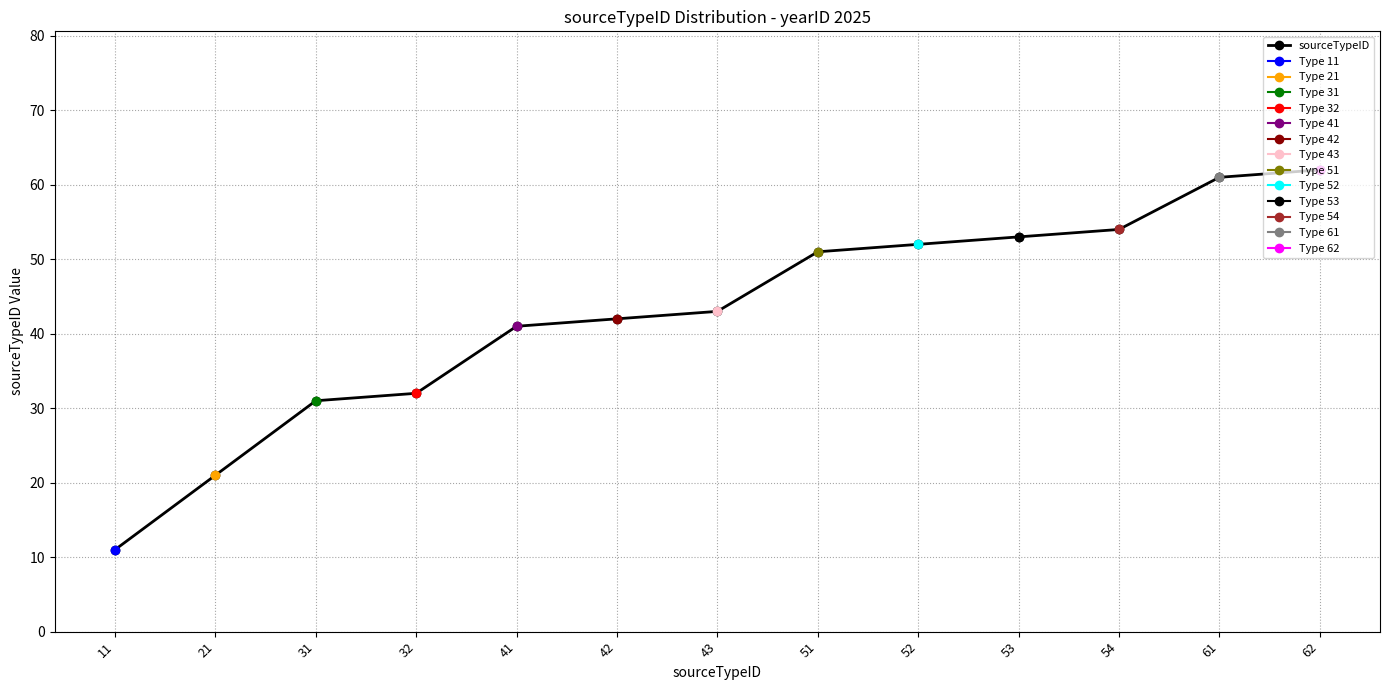

How many distinct data groups are displayed?

1